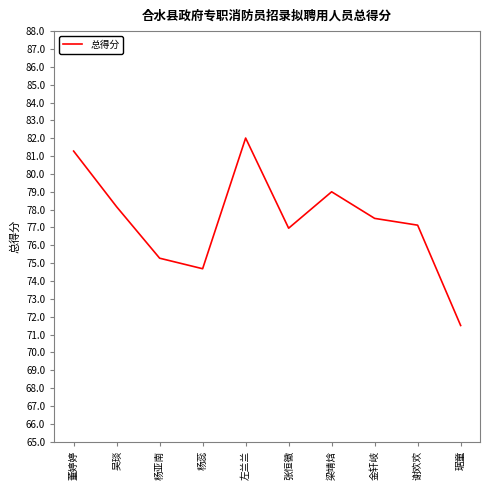

Is this an area chart (filled region under the line)?

No